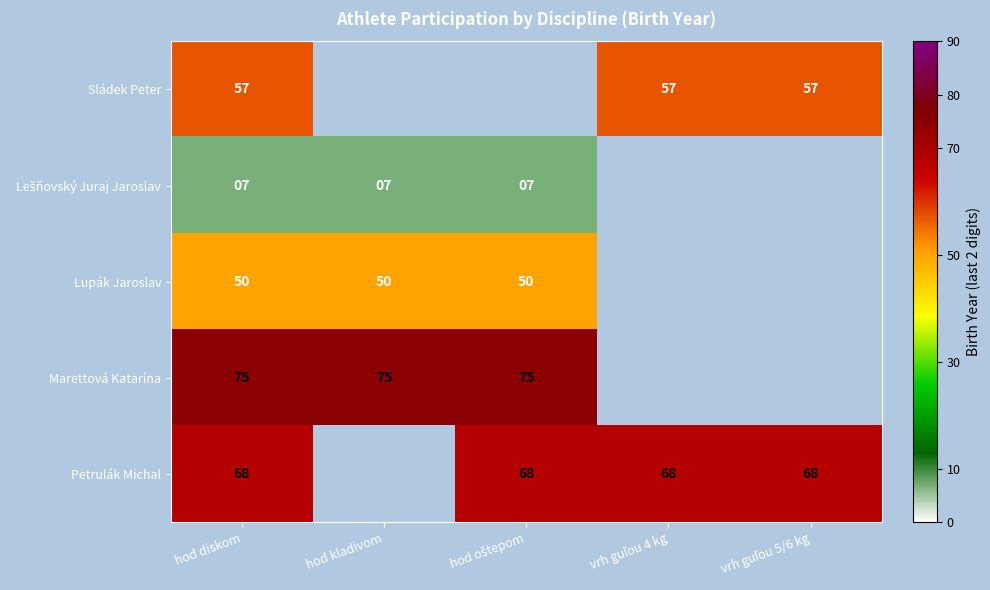

What is the difference between the highest and lowest values at hod diskom?

68